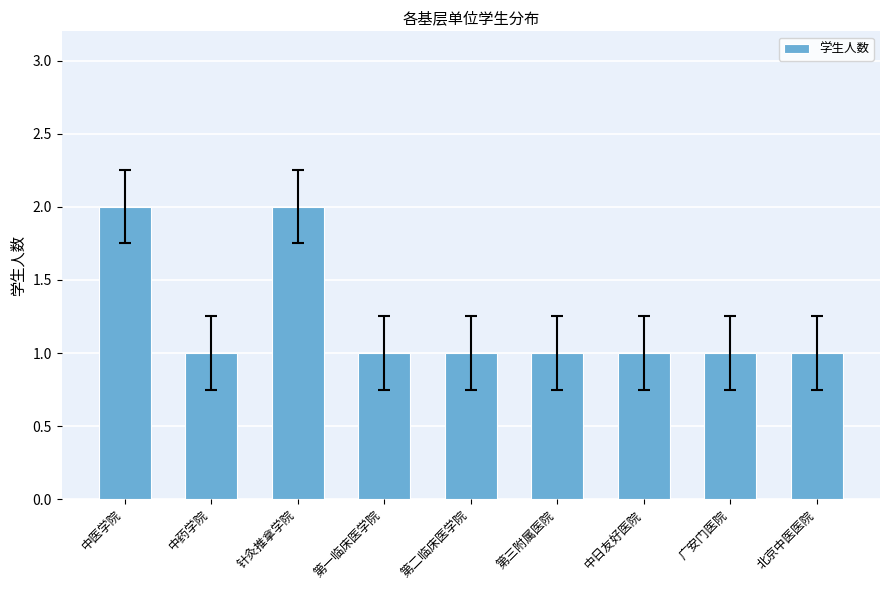

True or false: the data shows 1 at 广安门医院.

True